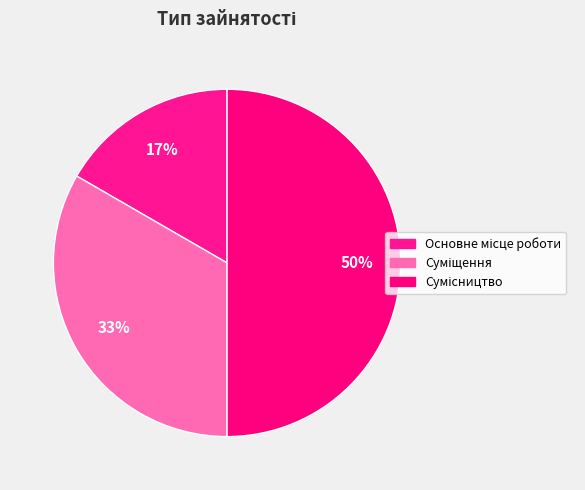

How many slices are in this pie chart?

3